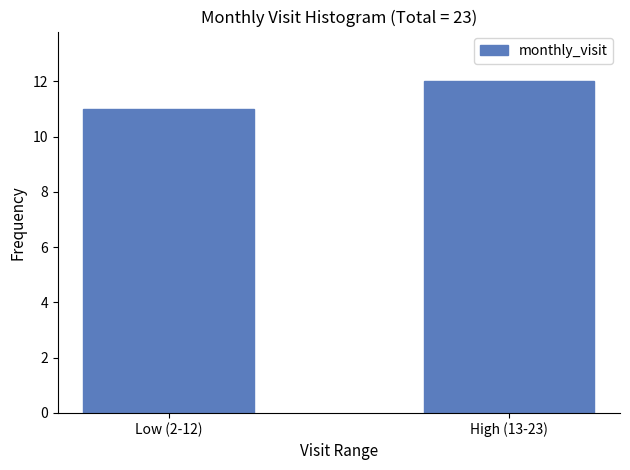

How many series are shown in this chart?

1